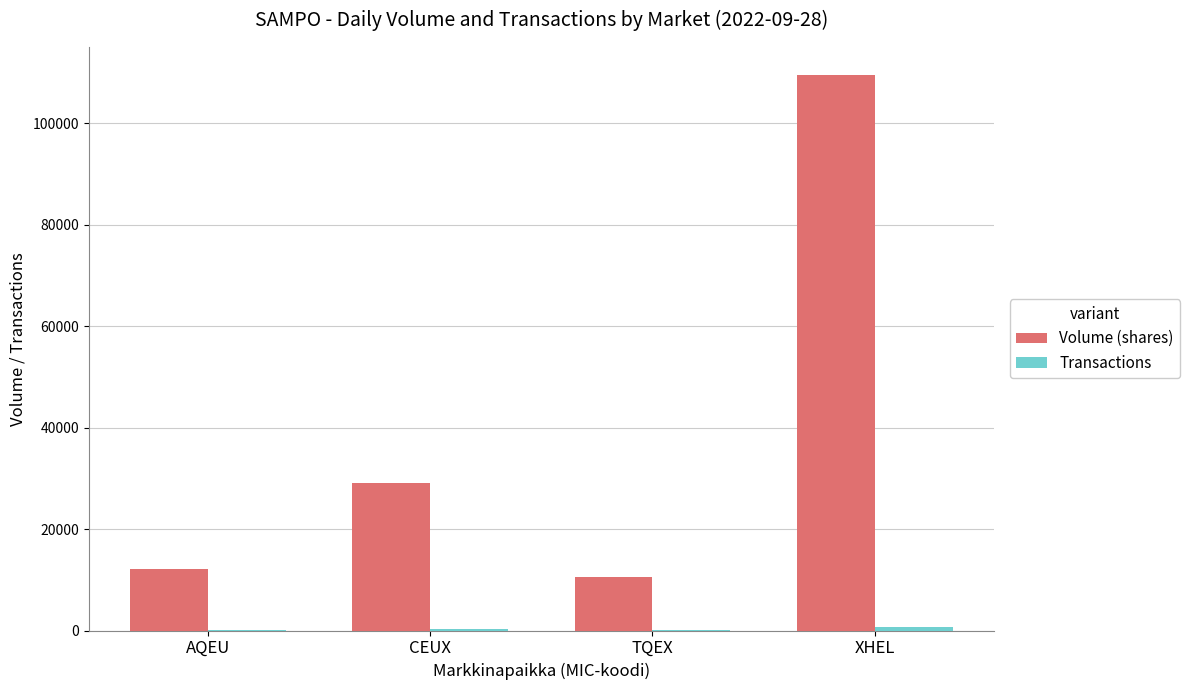

Where is Volume (shares) nearest to the value 60103?

CEUX